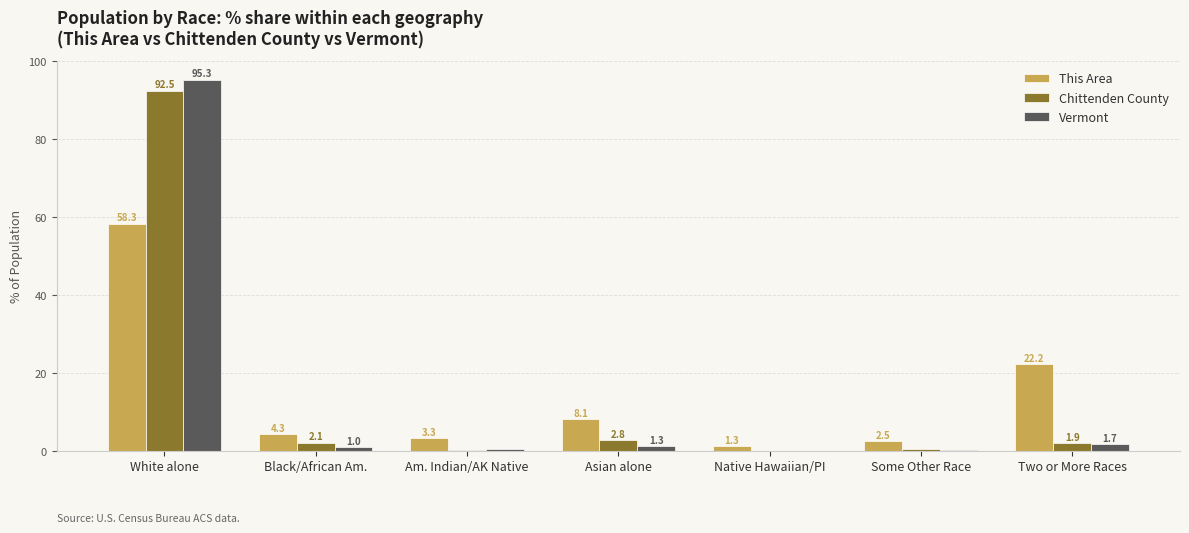

How many data points does each series have?

7